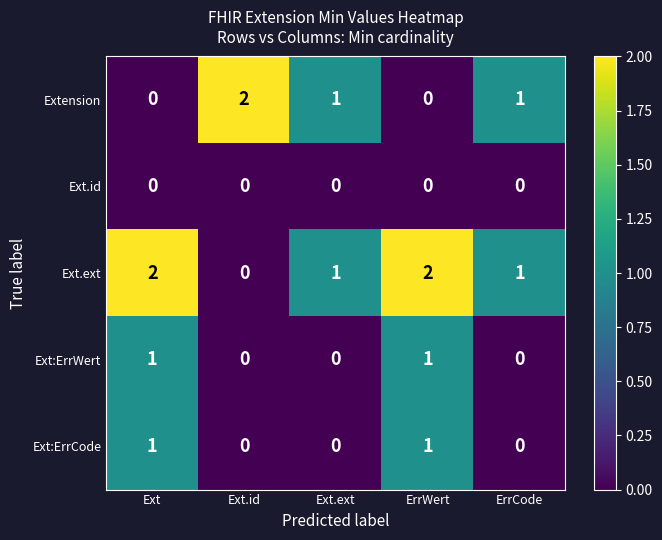

Count the Ext.ext values in the range 1 to 2.

4